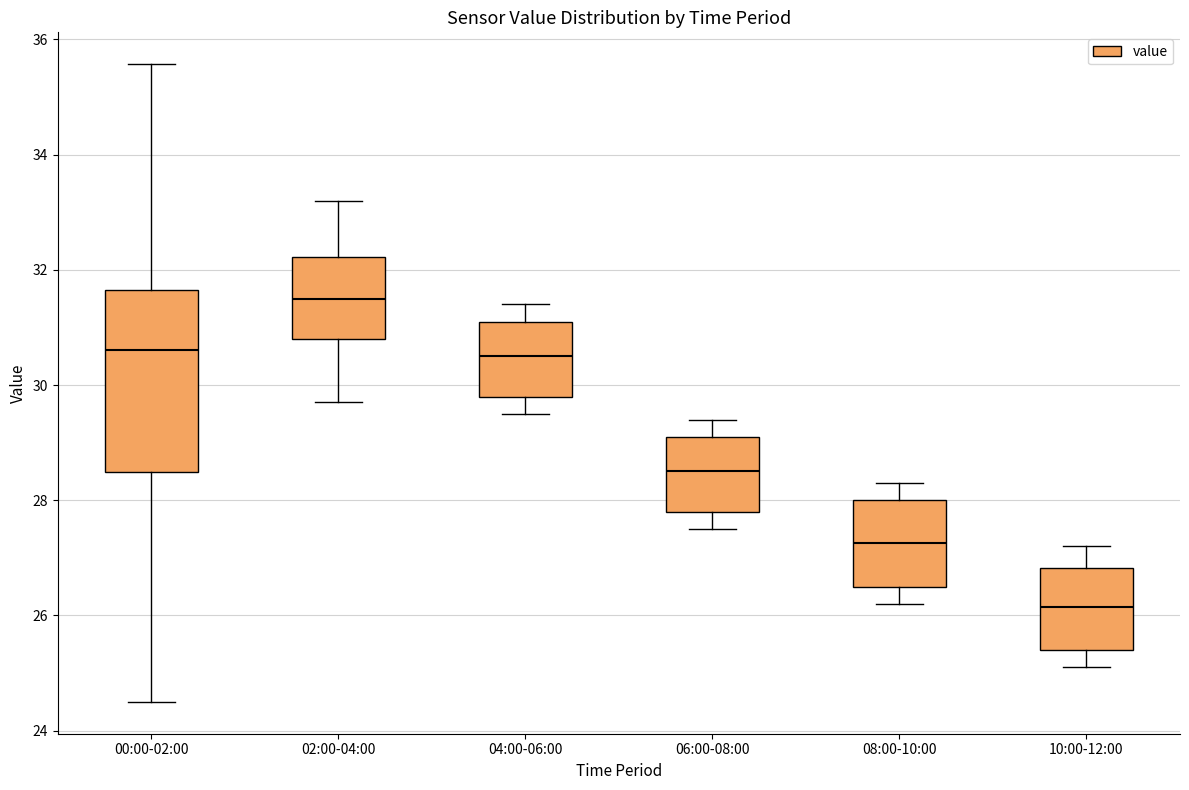

Reading left to right, transcribe this box plot: for each box, give where its median line is, the range the box spans, and where its two whiskers end, as read against the y-axis. The values are not printed on the chart, so give them approximately, as read against the axis.

00:00-02:00: median 30.6, box 28.4 to 31.6, whiskers 24.6 to 35.6
02:00-04:00: median 31.6, box 30.8 to 32.2, whiskers 29.8 to 33.2
04:00-06:00: median 30.6, box 29.8 to 31.2, whiskers 29.6 to 31.4
06:00-08:00: median 28.6, box 27.8 to 29.2, whiskers 27.6 to 29.4
08:00-10:00: median 27.2, box 26.6 to 28.0, whiskers 26.2 to 28.4
10:00-12:00: median 26.2, box 25.4 to 26.8, whiskers 25.2 to 27.2